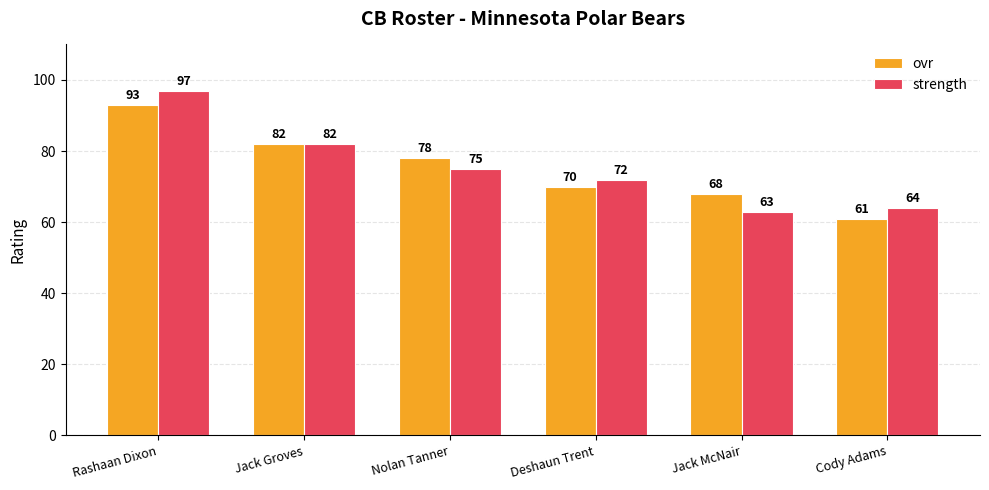

Reading right to left, list all the values displayed in this chart.

ovr: Cody Adams=61	Jack McNair=68	Deshaun Trent=70	Nolan Tanner=78	Jack Groves=82	Rashaan Dixon=93
strength: Cody Adams=64	Jack McNair=63	Deshaun Trent=72	Nolan Tanner=75	Jack Groves=82	Rashaan Dixon=97